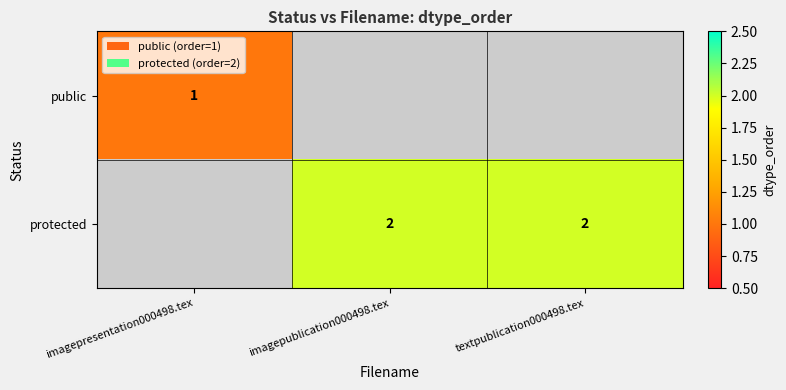

The public series shows 1 at imagepresentation000498.tex. True or false?

True